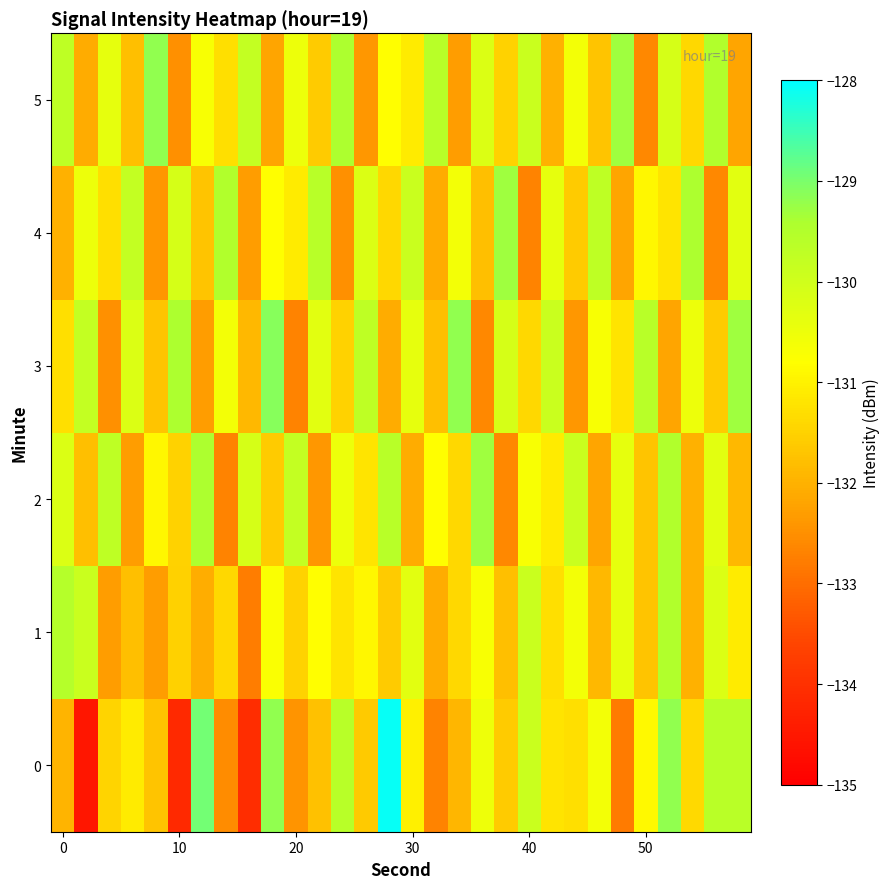

What is the minimum value shown in the chart?

-134.5